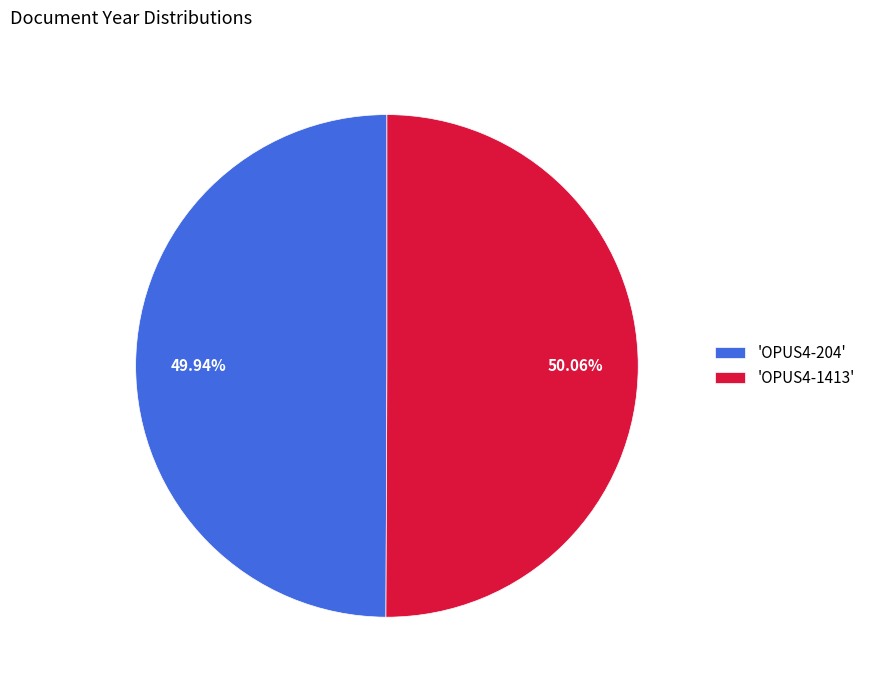

What is the ratio of the value at 'OPUS4-1413' to the value at 'OPUS4-204'?

1.0